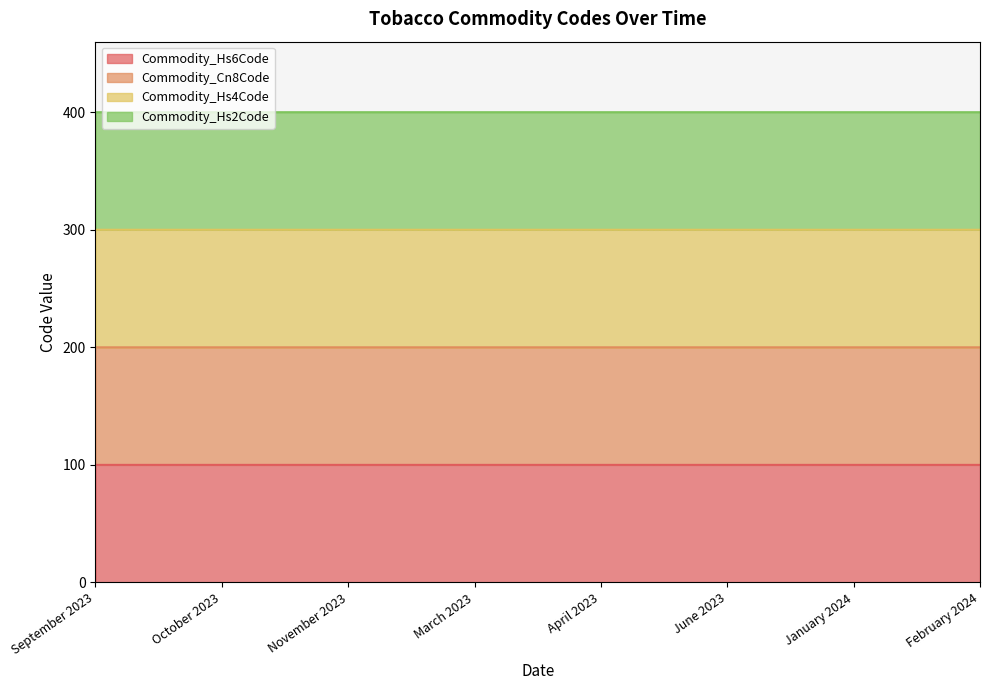

True or false: Commodity_Cn8Code and Commodity_Hs6Code cross at least once.

False